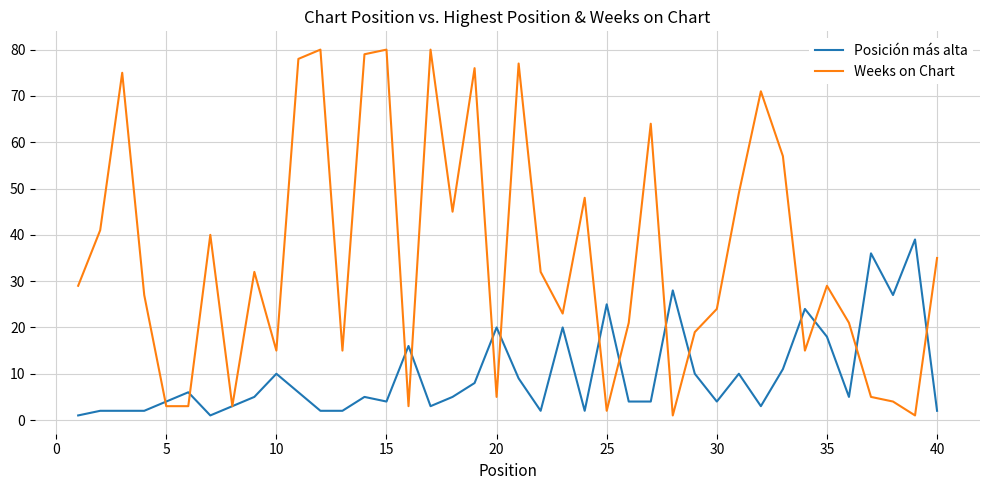

What are all the series names shown in the legend?

Posición más alta, Weeks on Chart